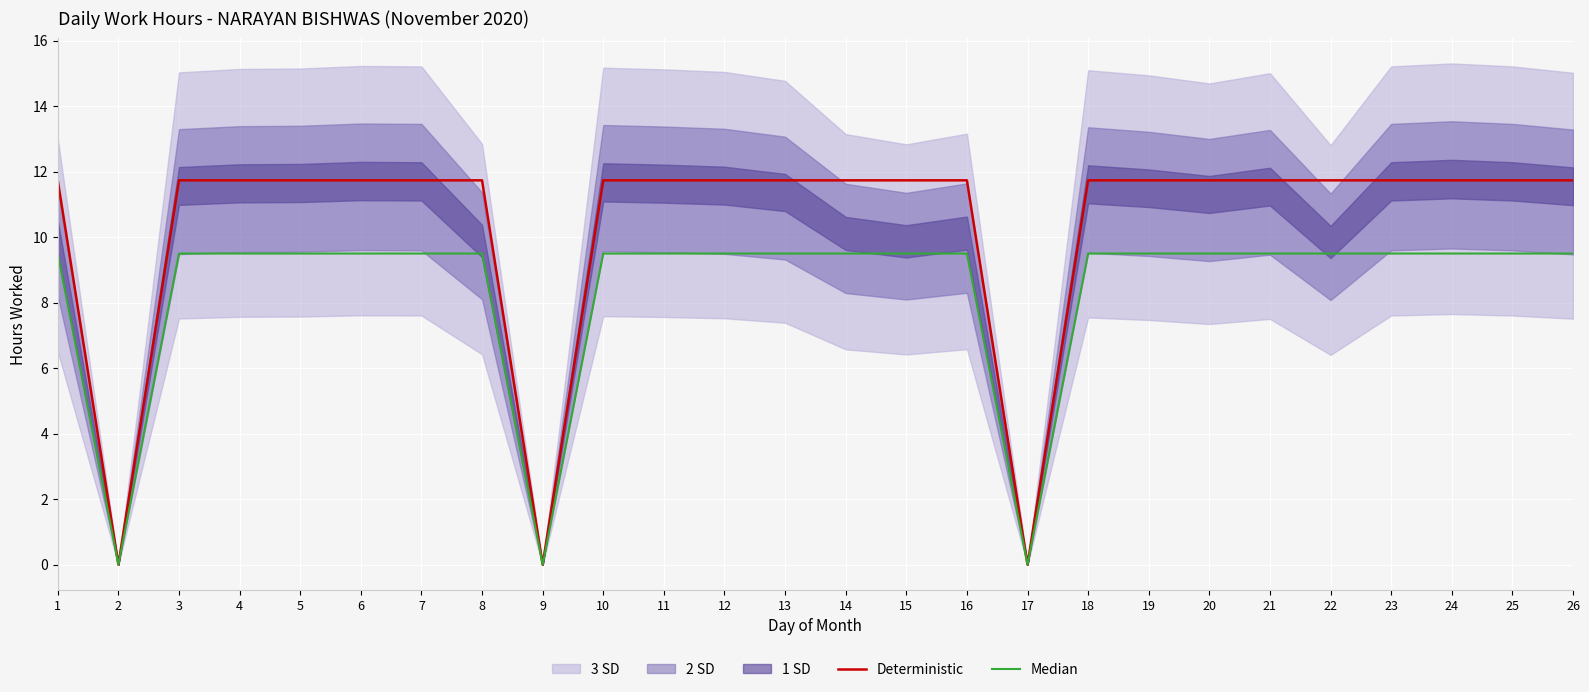

What is the average value of the Deterministic series?

10.4